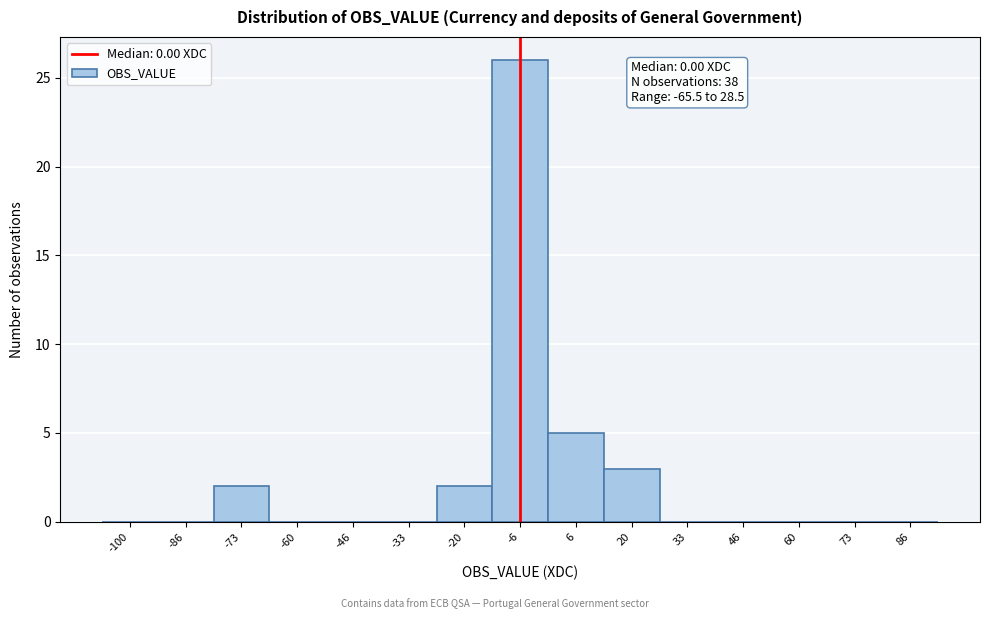

Reading right to left, transcribe all the data shown in this chart.

86=0	73=0	60=0	46=0	33=0	20=3	6=5	-6=26	-20=2	-33=0	-46=0	-60=0	-73=2	-86=0	-100=0